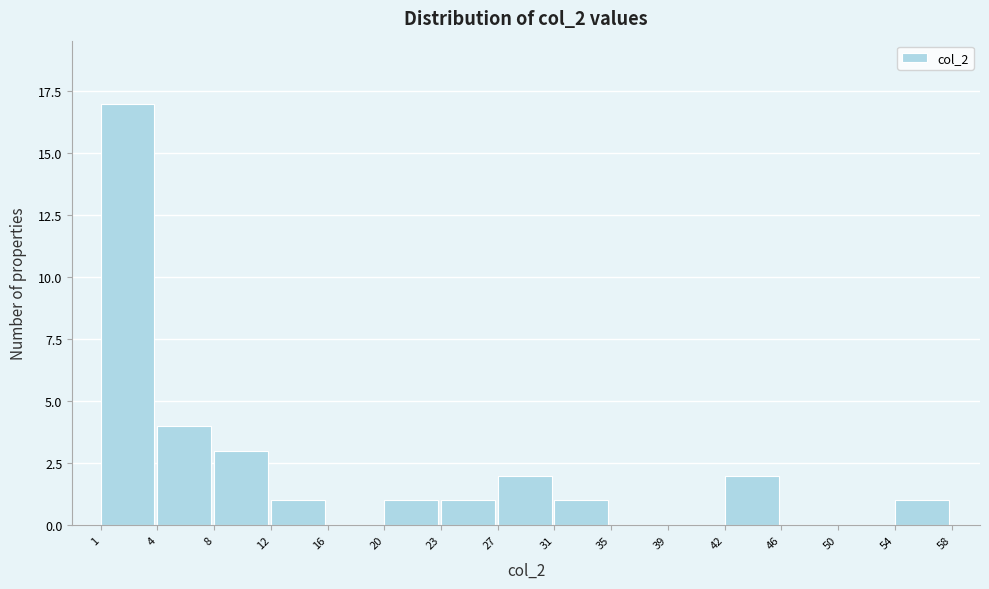

Reading left to right, what are all the values shown in this chart?

1=17	4=4	8=3	12=1	16=0	20=1	23=1	27=2	31=1	35=0	39=0	42=2	46=0	50=0	54=1